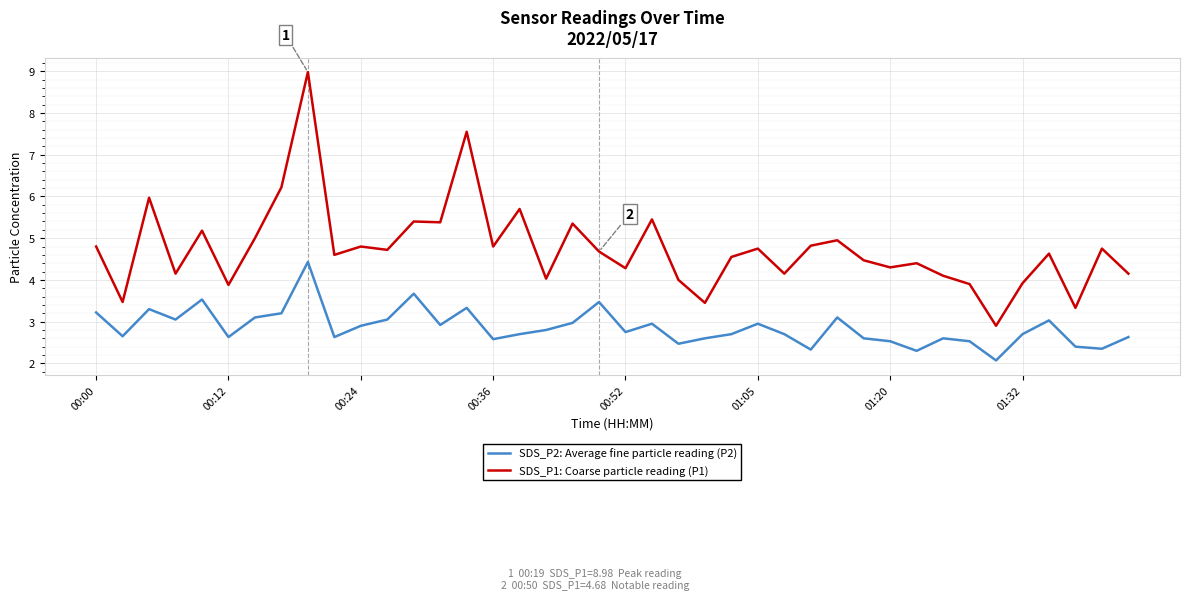

List the series in order of their peak value, lowest first.

SDS_P2: Average fine particle reading (P2), SDS_P1: Coarse particle reading (P1)